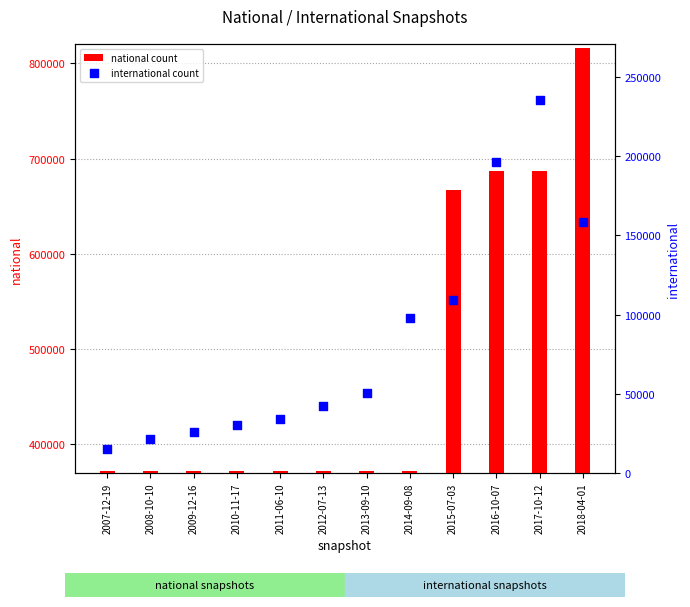

At how many categories does at least one series exceed 171460?

12